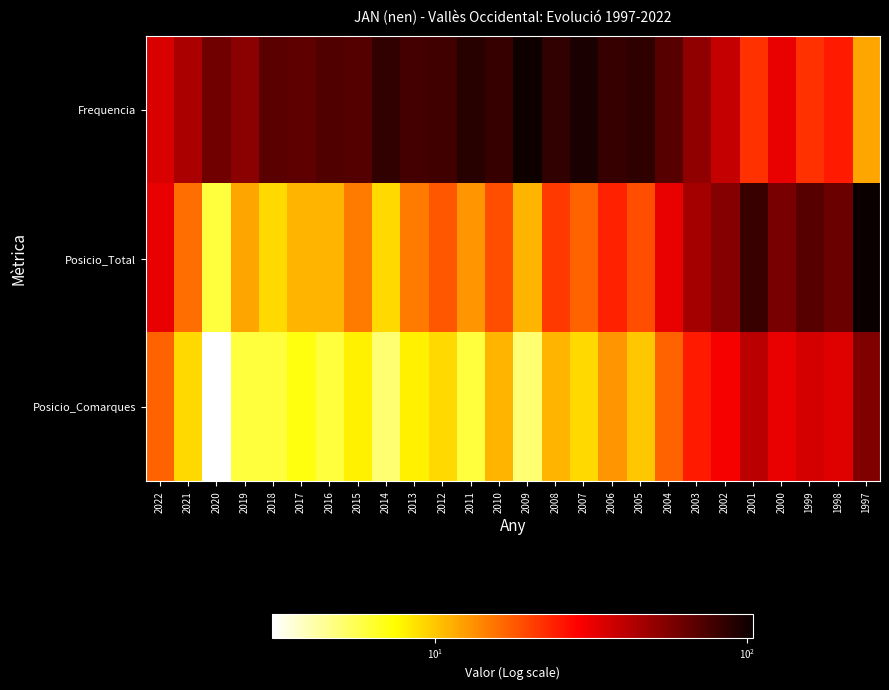

Between 2000 and 2009, which is larger?

2009